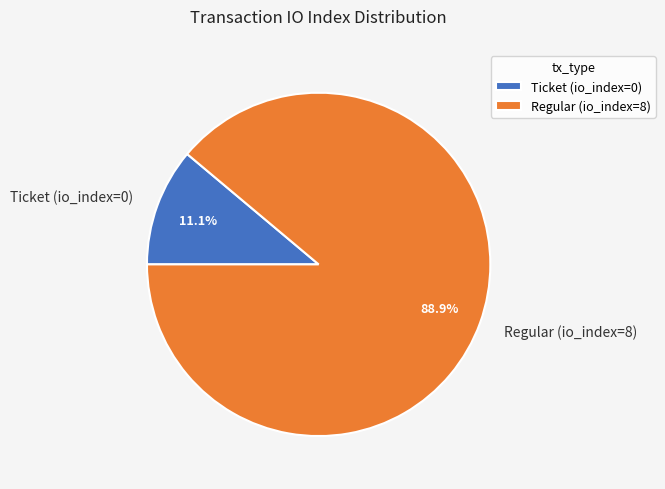

Do Ticket (io_index=0) and Regular (io_index=8) together represent more than half of the pie?

Yes